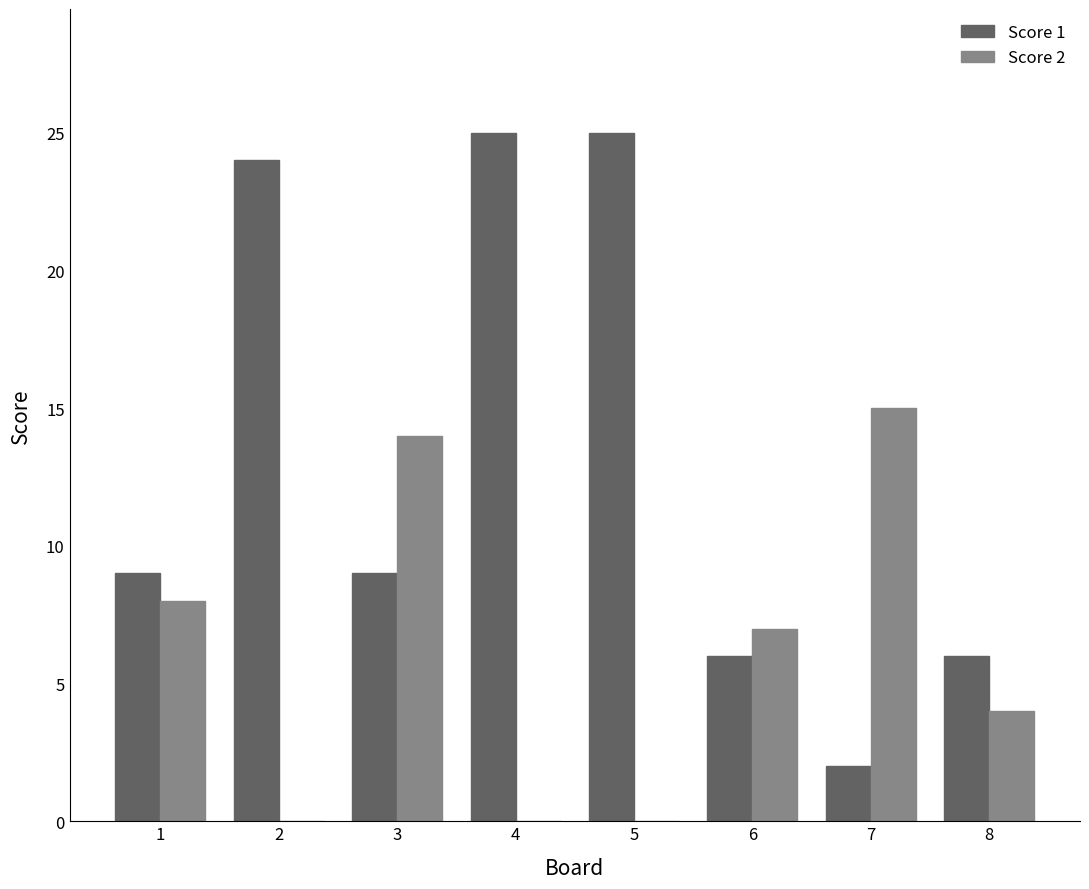

How many groups of bars are there?

8